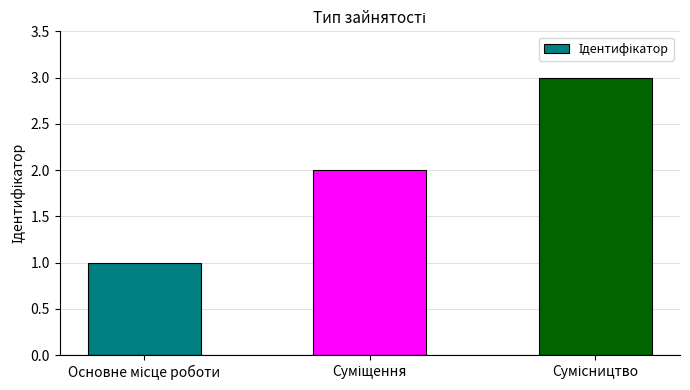

What is the sum of all values?

6